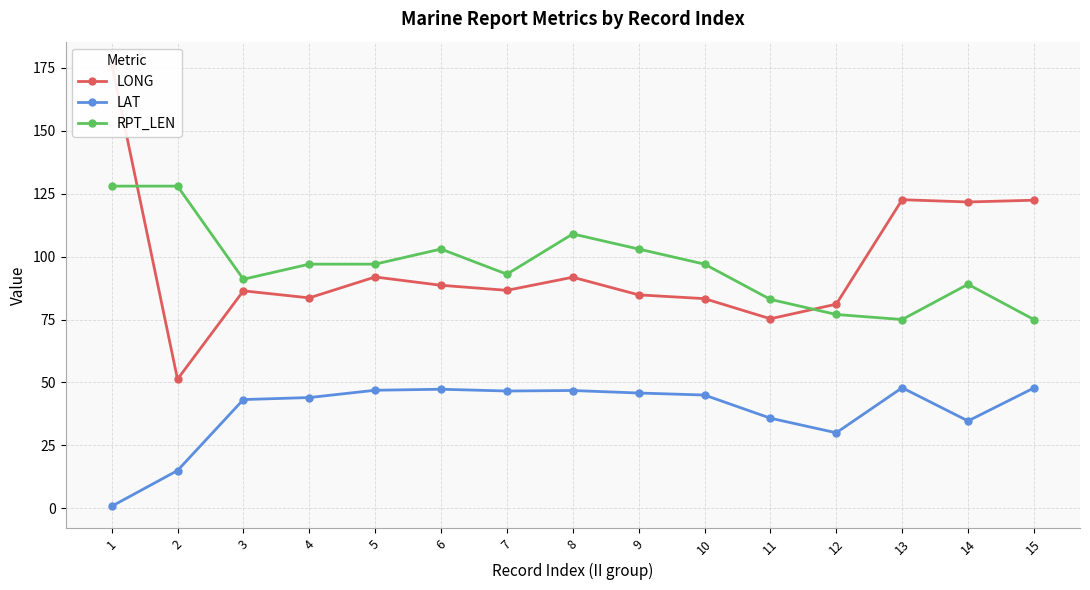

Rank the series by their maximum value, from lowest to highest.

LAT, RPT_LEN, LONG